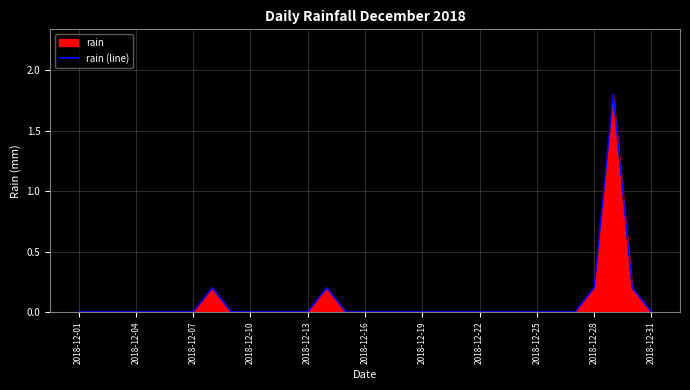

What is the greatest value displayed?

1.8